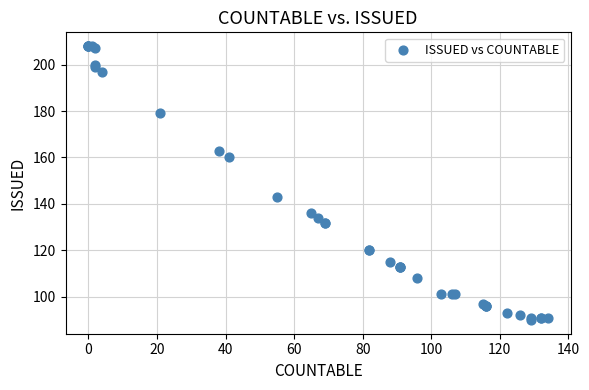

What Y value in the scatter plot is closest to 149?

143